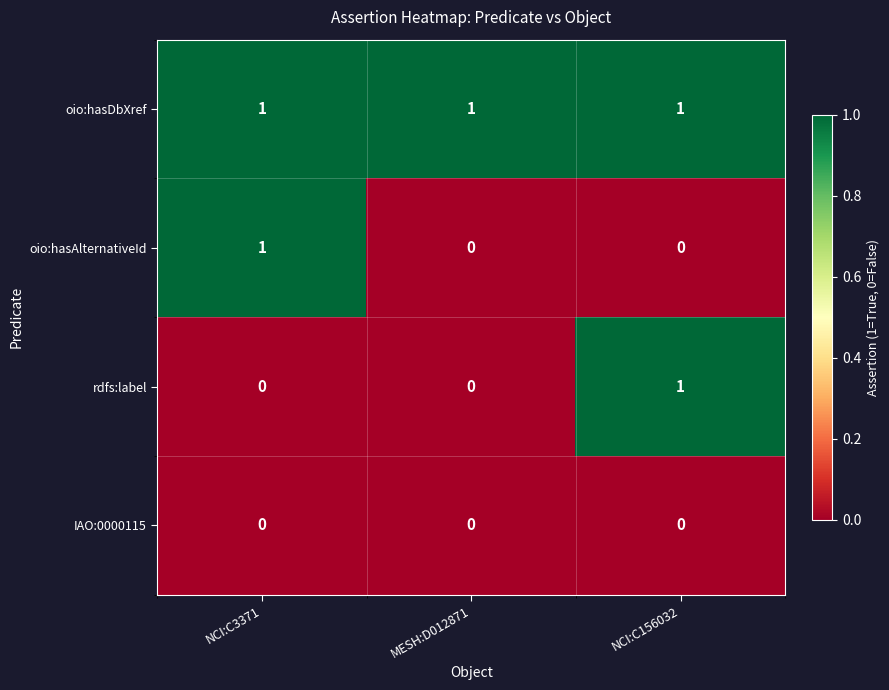

Reading left to right, list all the values displayed in this chart.

oio:hasDbXref: NCI:C3371=1	MESH:D012871=1	NCI:C156032=1
oio:hasAlternativeId: NCI:C3371=1	MESH:D012871=0	NCI:C156032=0
rdfs:label: NCI:C3371=0	MESH:D012871=0	NCI:C156032=1
IAO:0000115: NCI:C3371=0	MESH:D012871=0	NCI:C156032=0